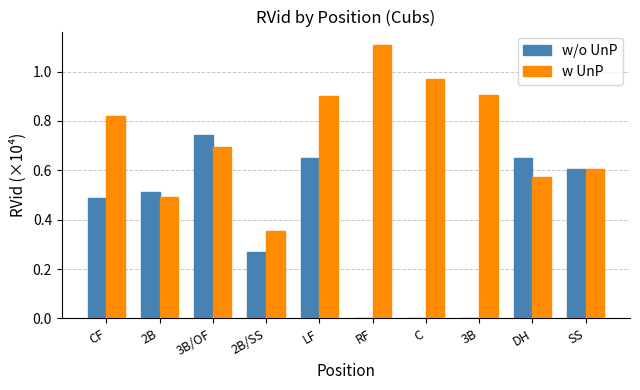

Which series changed the most between 2B/SS and LF?

w UnP